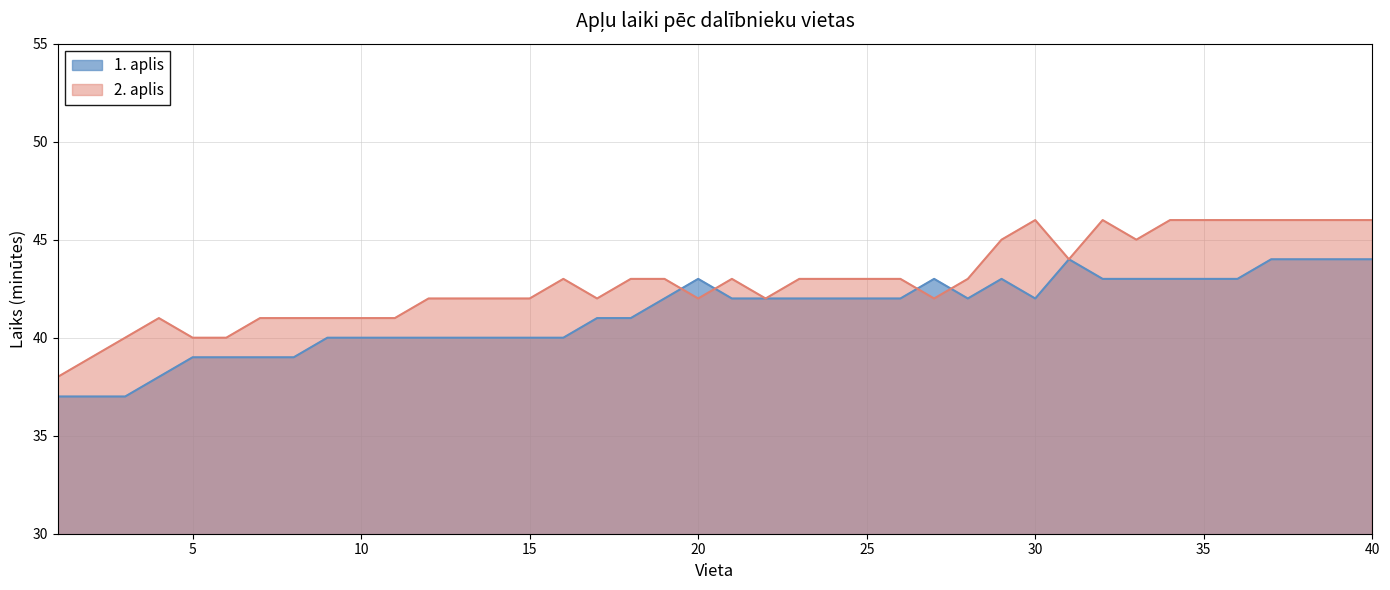

Where do 2. aplis (min) and 1. aplis (min) first cross each other?

19 and 20